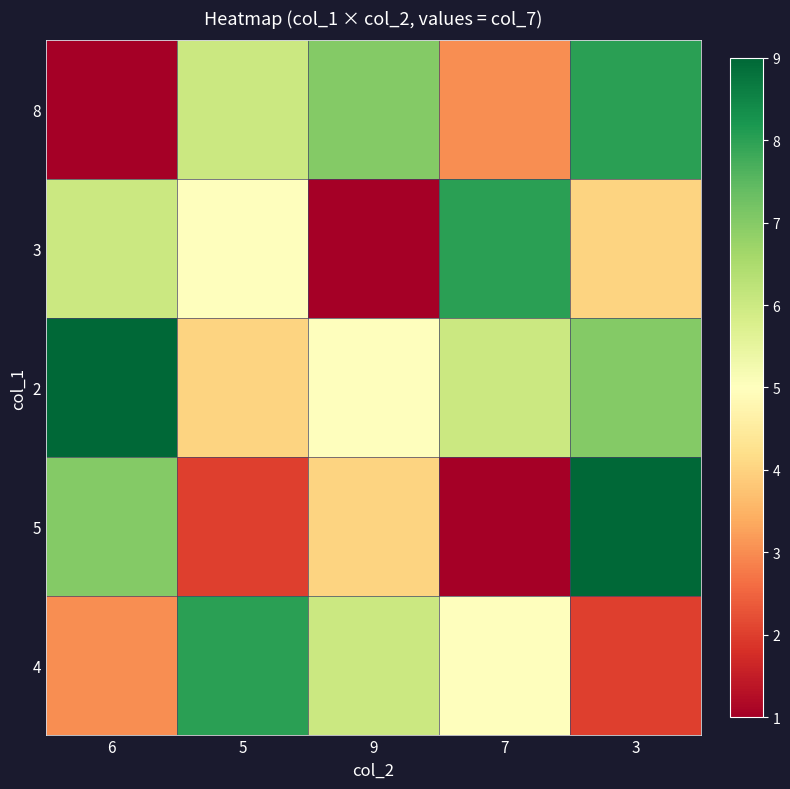

Which category has the lowest value across all series?

6